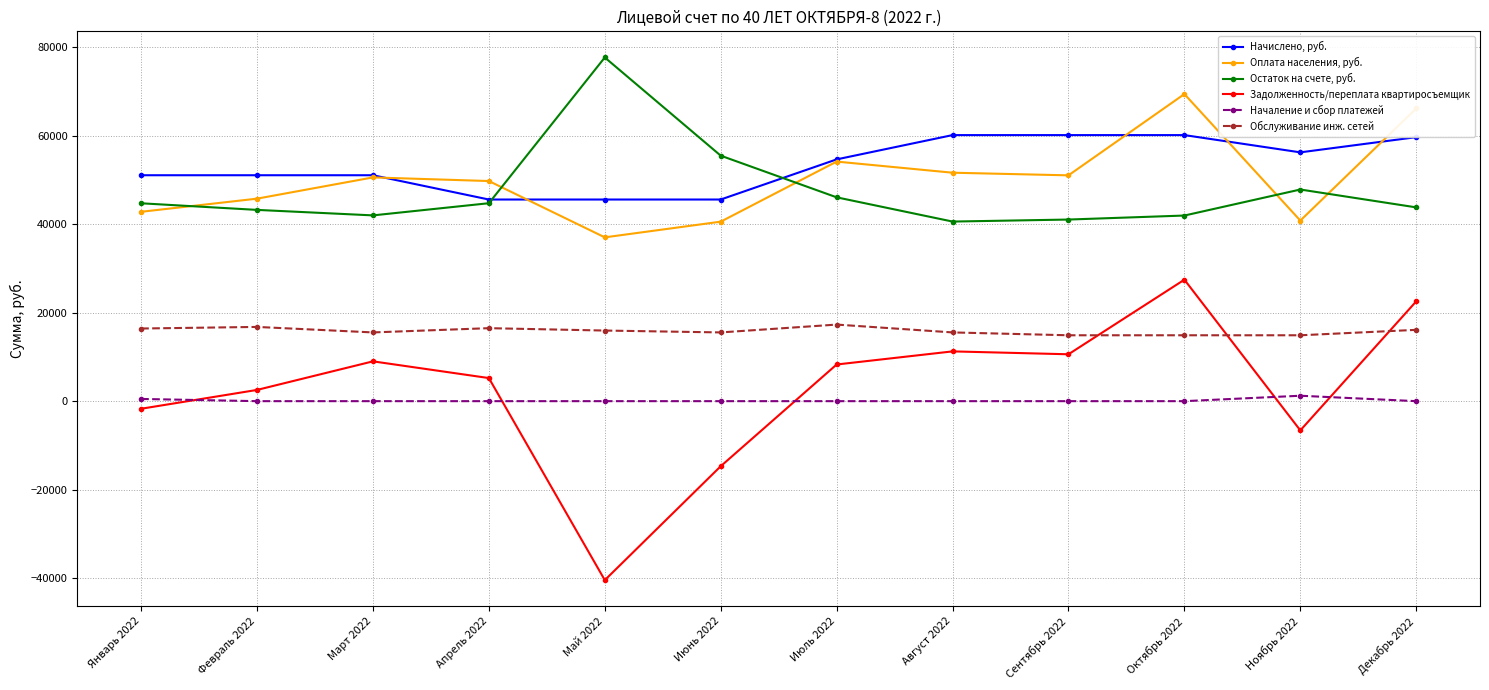

Where is the first local minimum for Оплата населения, руб.?

Май 2022